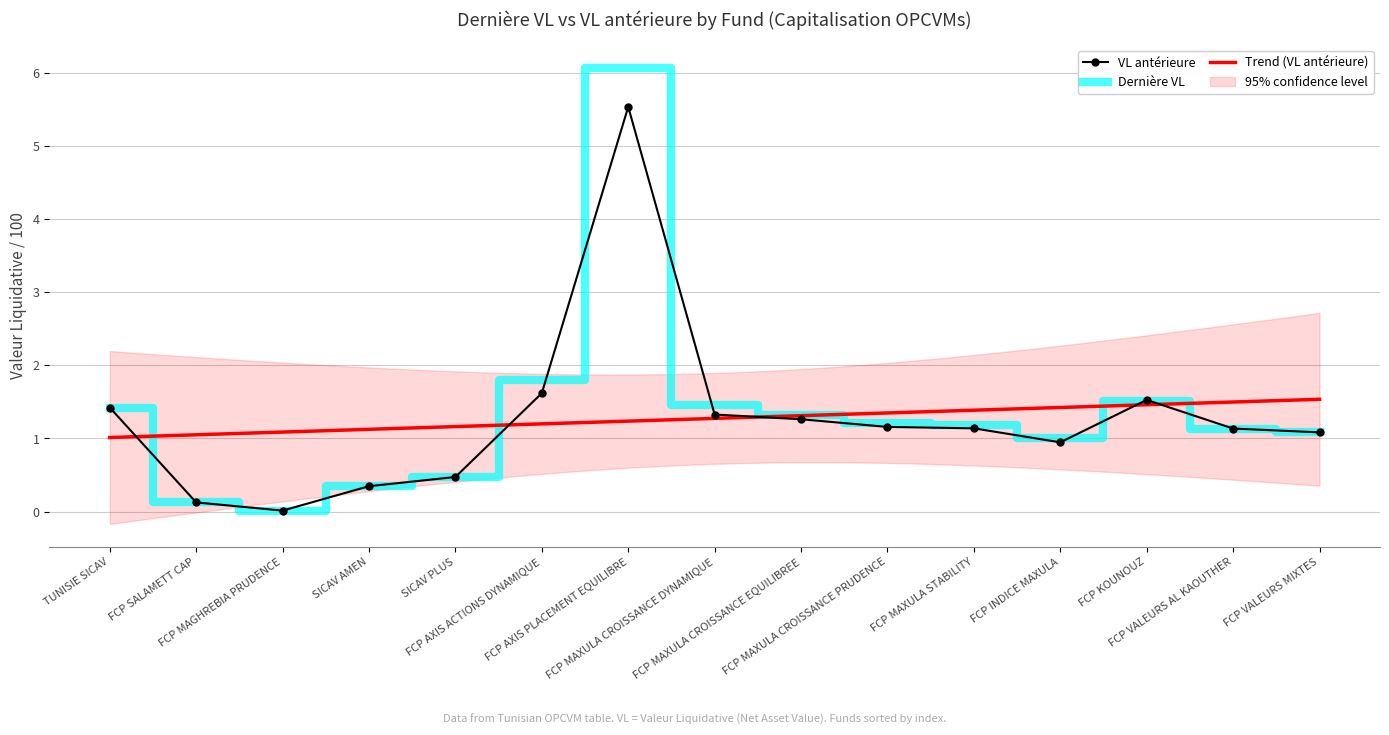

How many categories are shown in the chart?

15